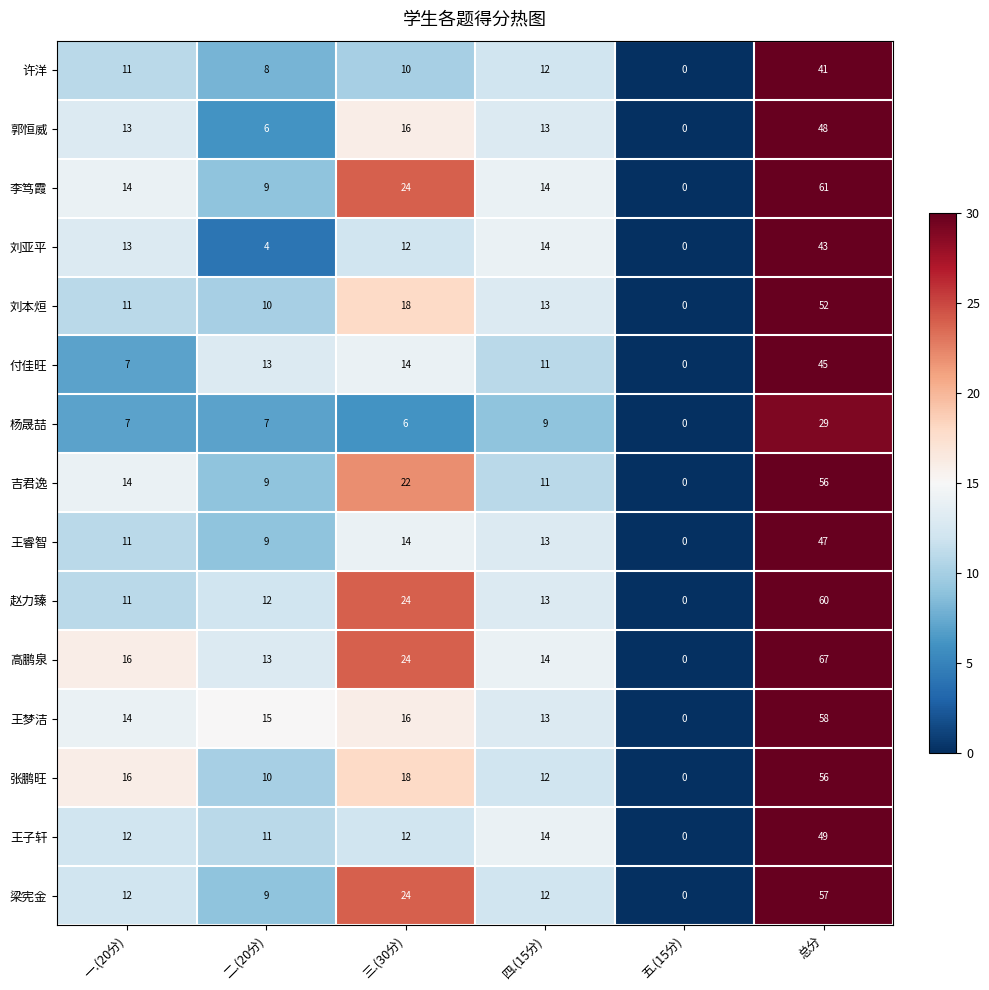

Which series has the widest spread of values?

高鹏泉